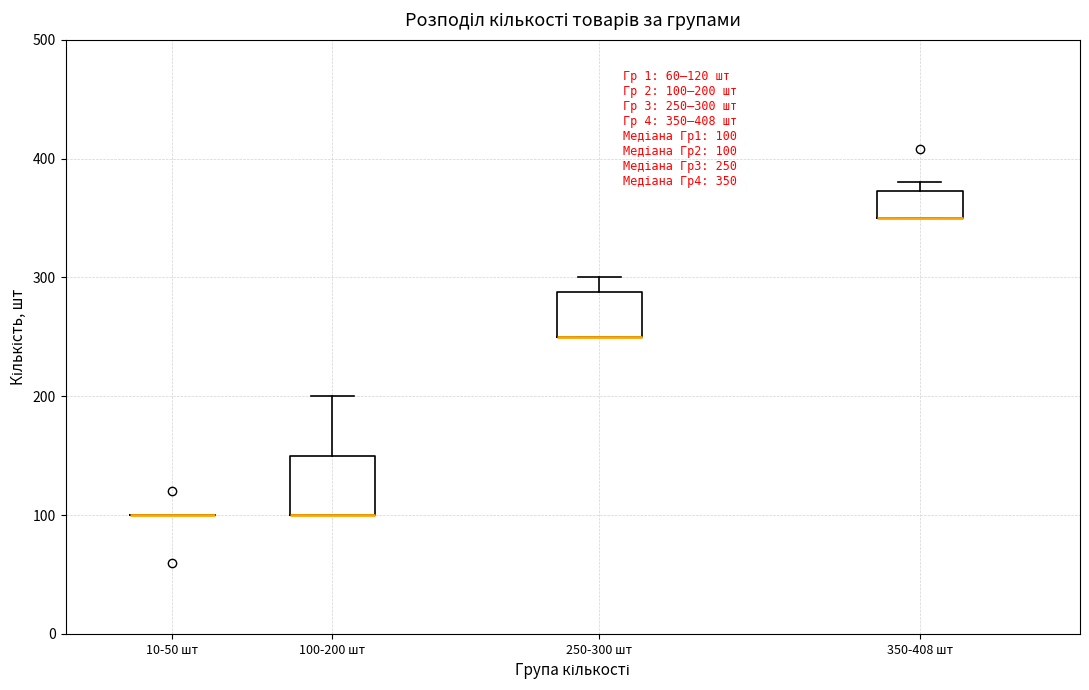

Which box is the tallest, from its lower edge to its upper edge?

100-200 шт